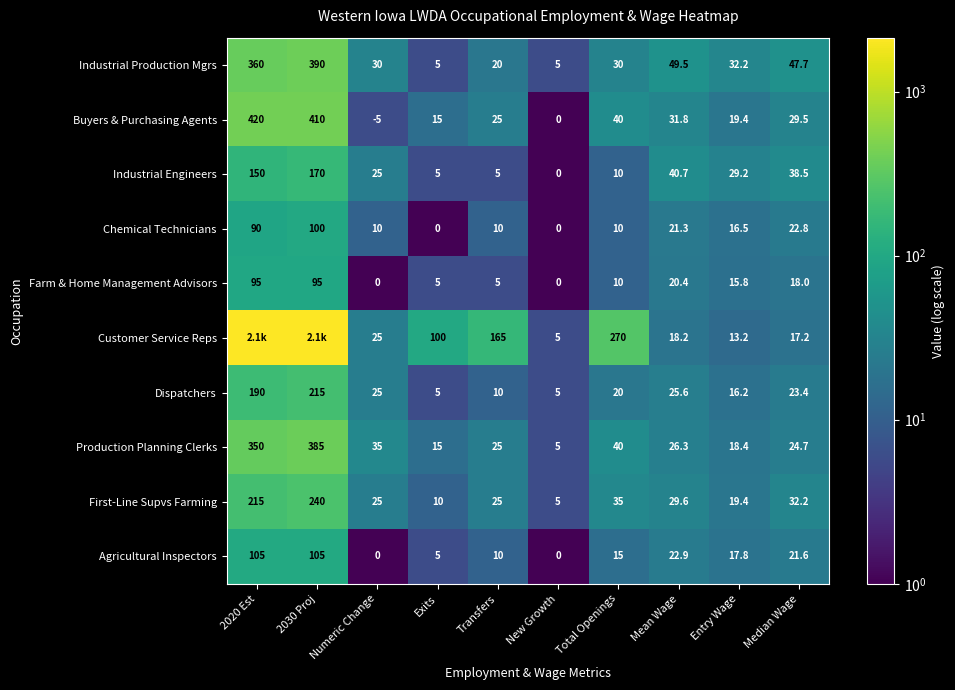

What is the average value of the Dispatchers series?

53.5